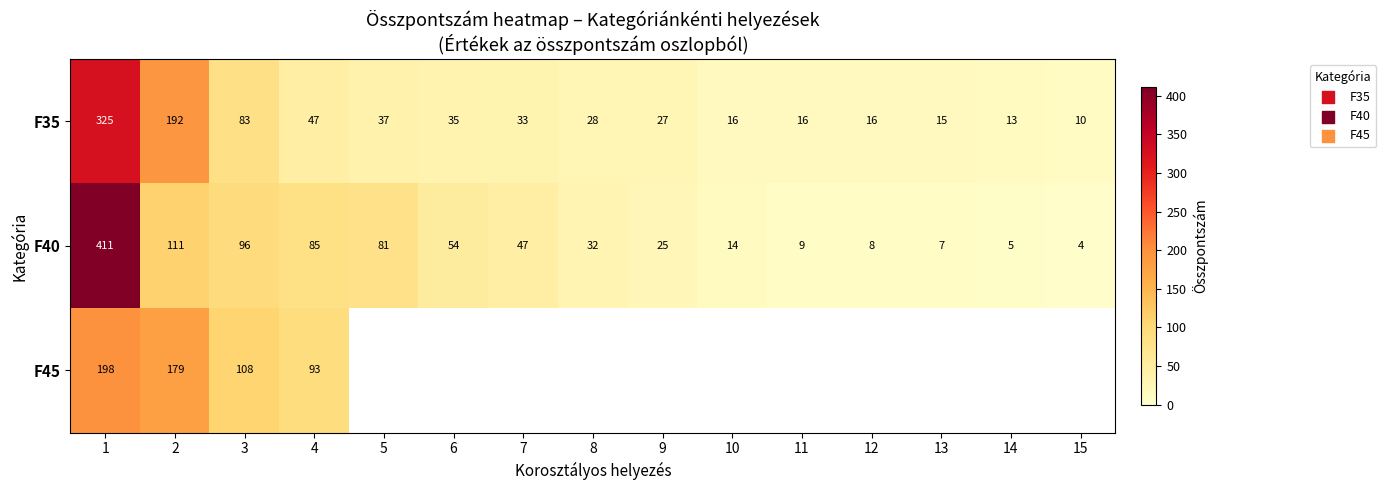

The F40 series shows 49 at 8. True or false?

False